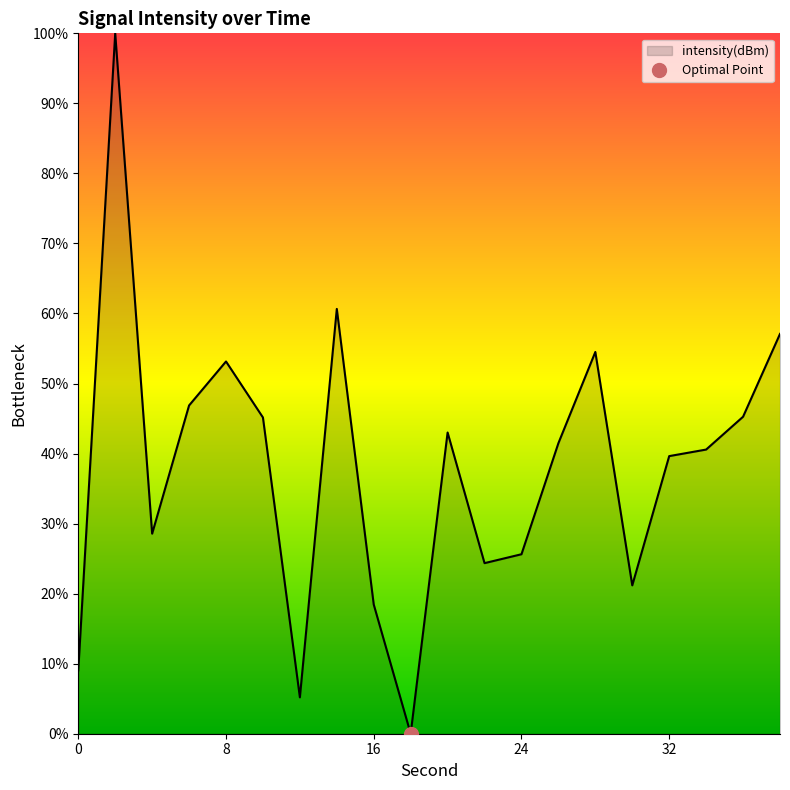

What is the sum of all values?

759.8